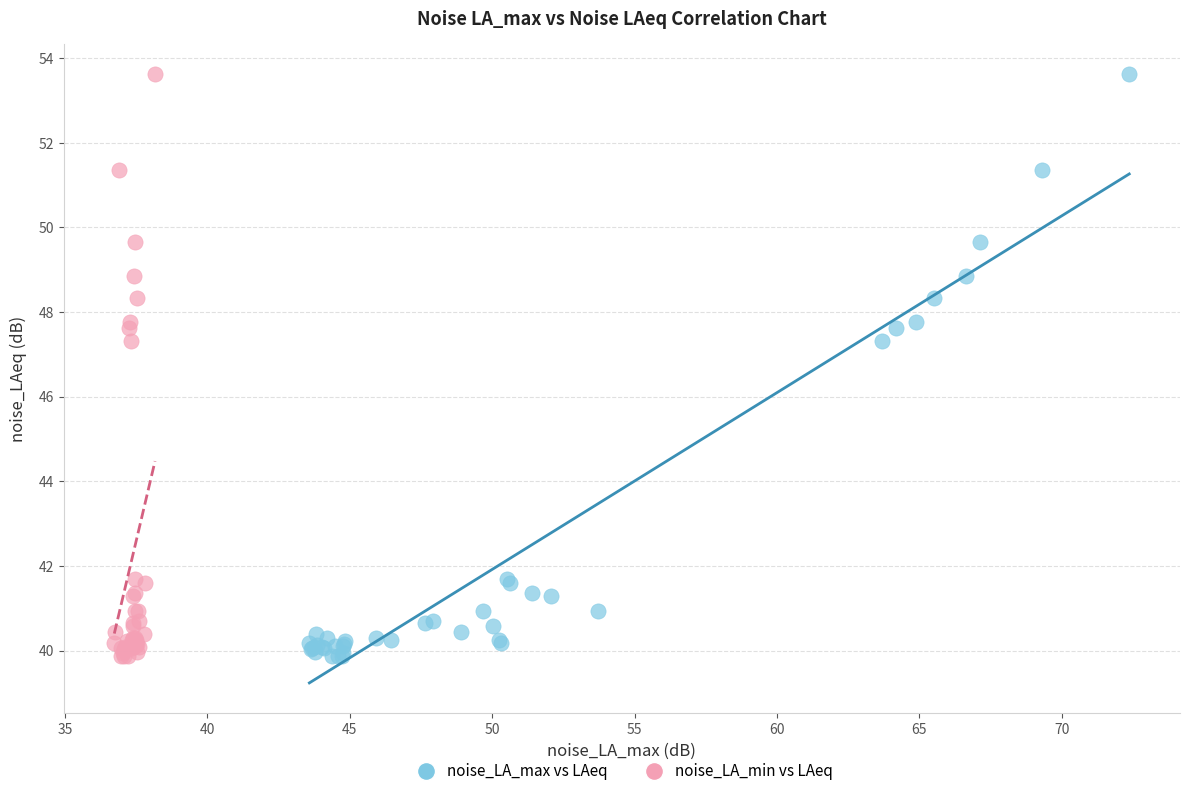

What are all the series names shown in the legend?

noise_LA_max vs LAeq, noise_LA_min vs LAeq